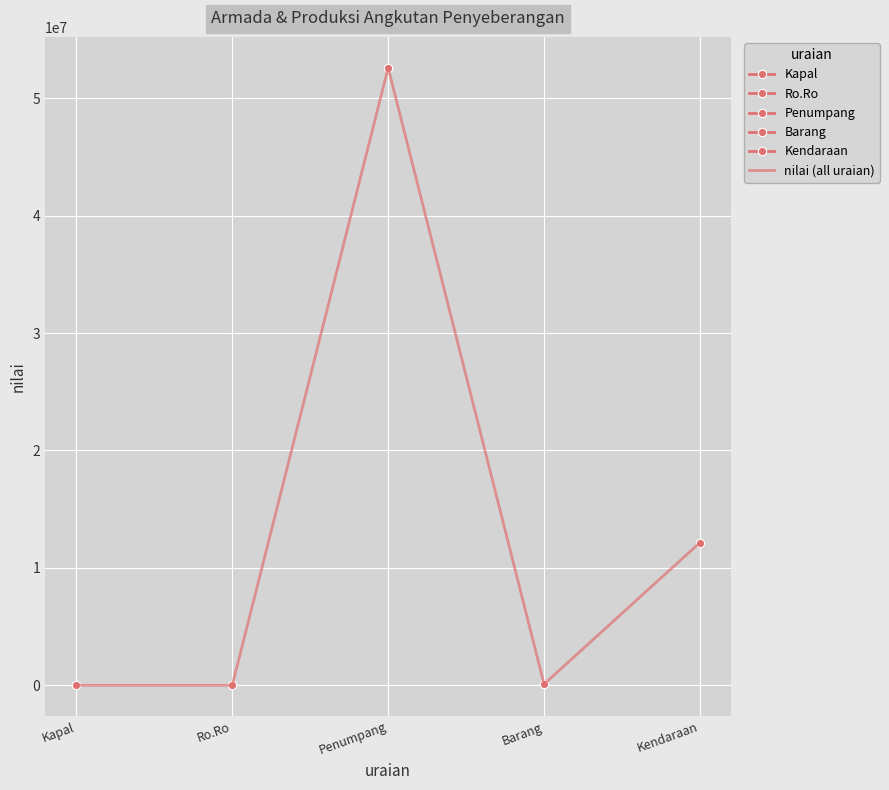

What is the maximum value shown in the chart?

52589081